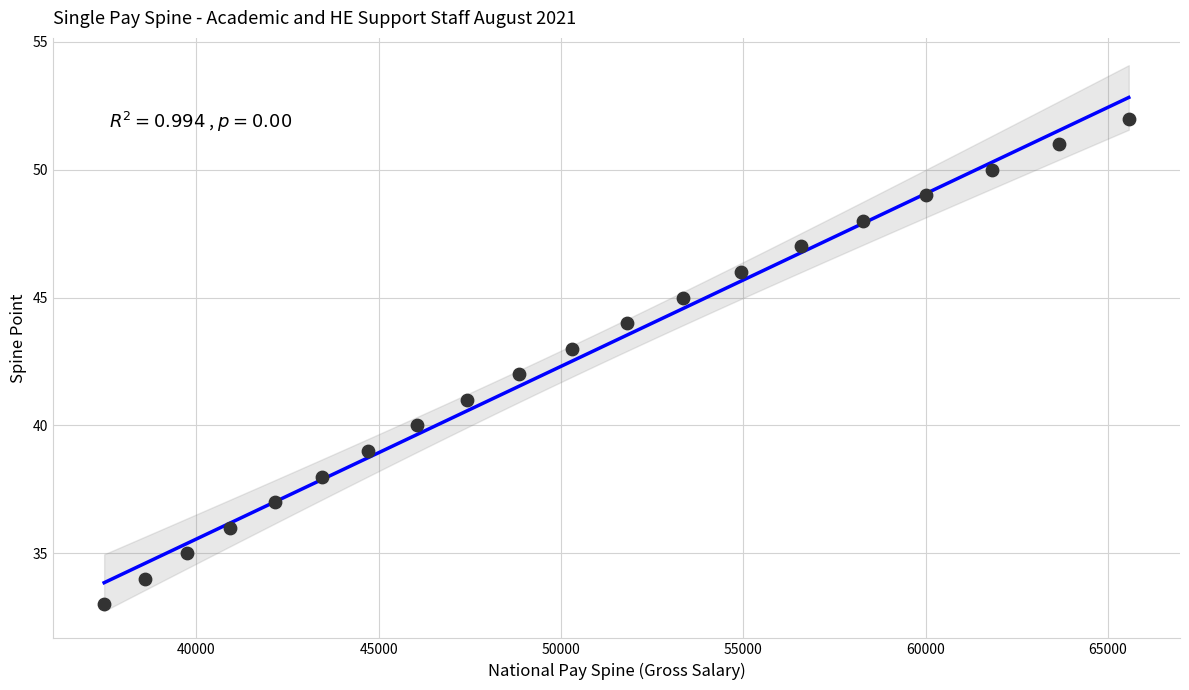

What is the range of X values (max minus min)?

28107